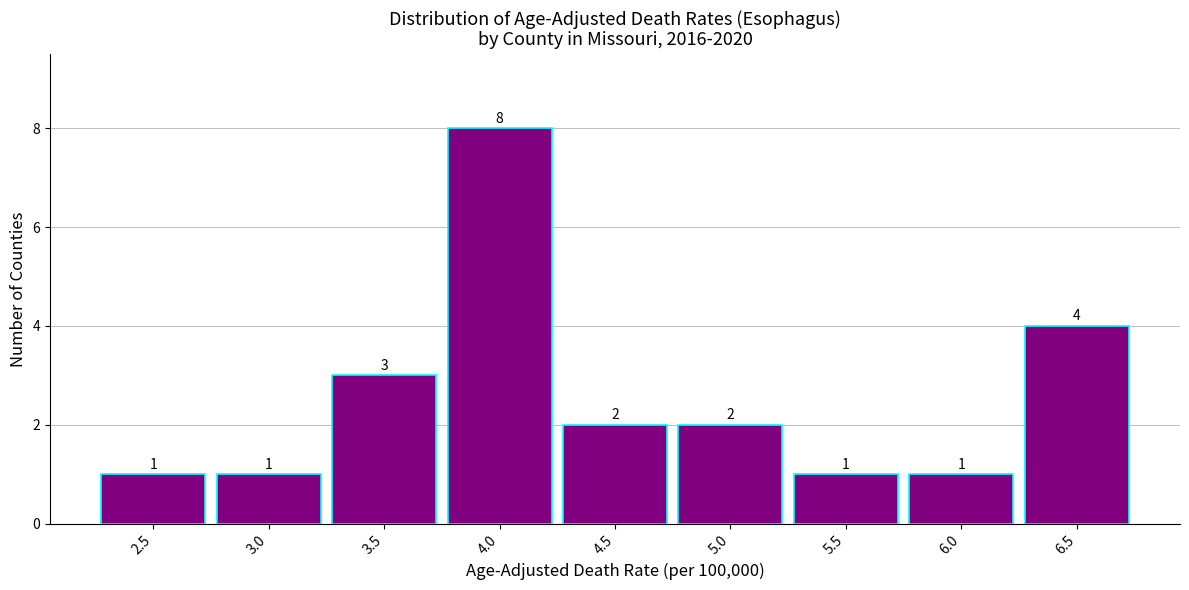

Reading left to right, extract all data points from this chart.

2.5=1	3.0=1	3.5=3	4.0=8	4.5=2	5.0=2	5.5=1	6.0=1	6.5=4